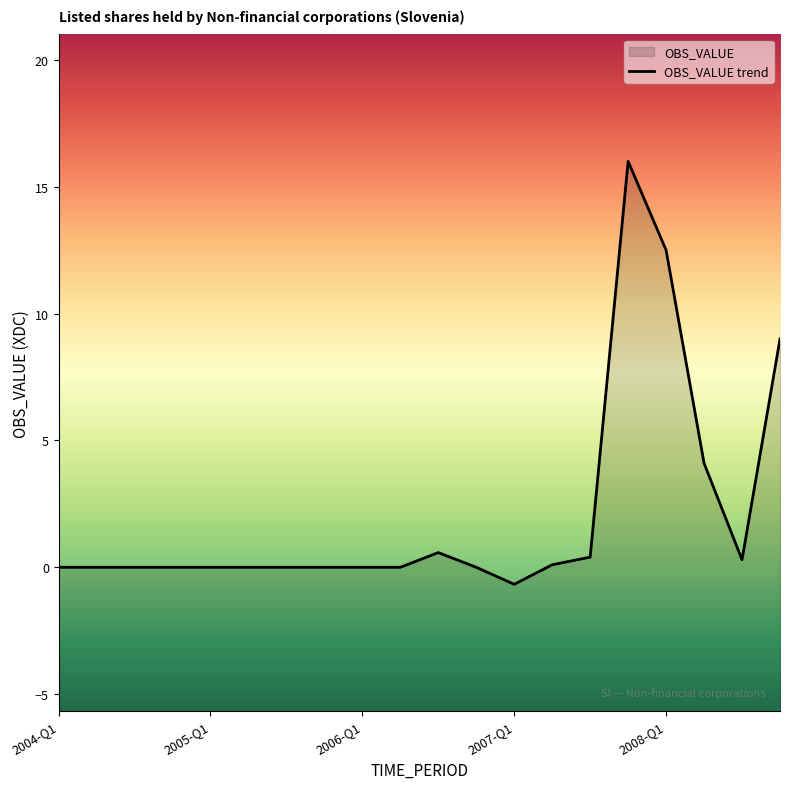

Read the value at 18.

0.3